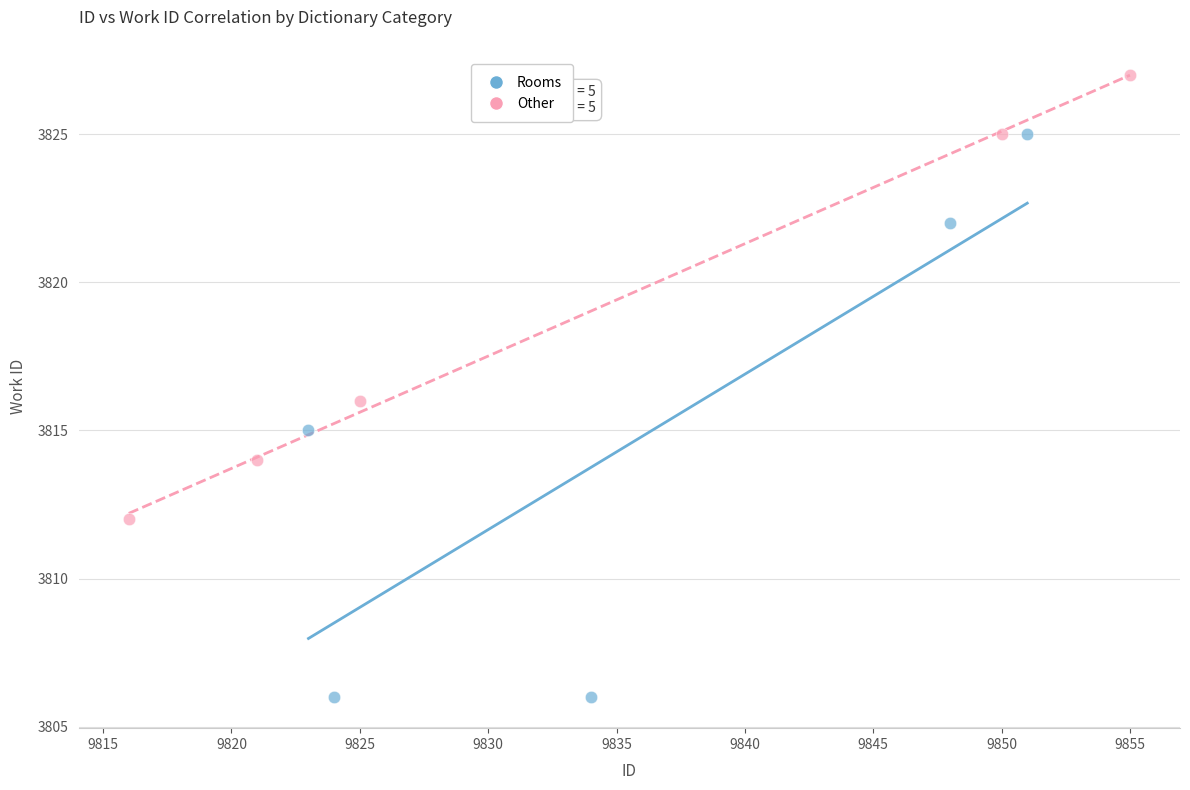

Which series contains the highest Y value?

Other